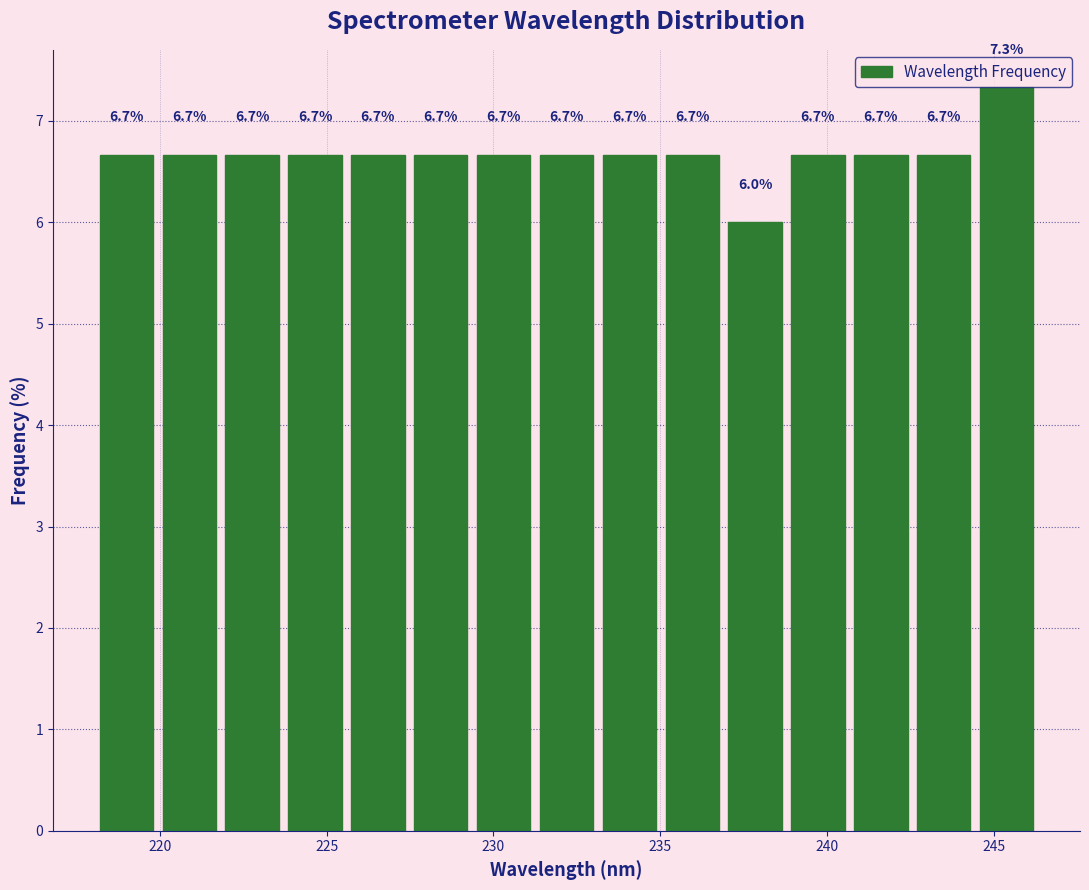

Read against the x-axis, roughly where is the centre of the tallest bar?

245.5